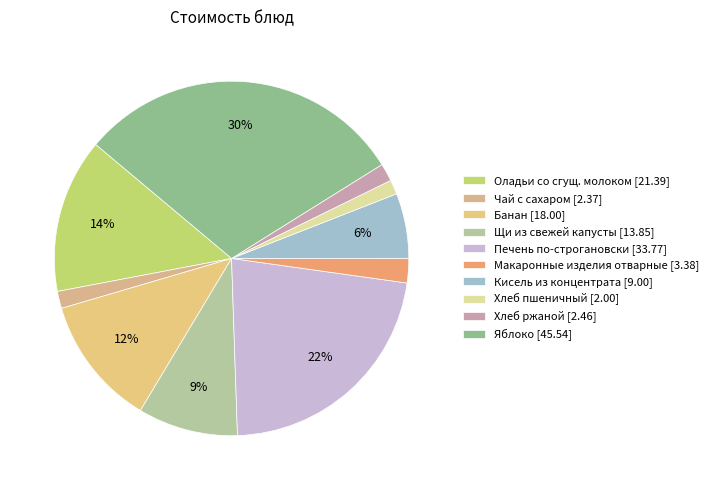

To the nearest percent, what portion does Чай с сахаром represent?

2%